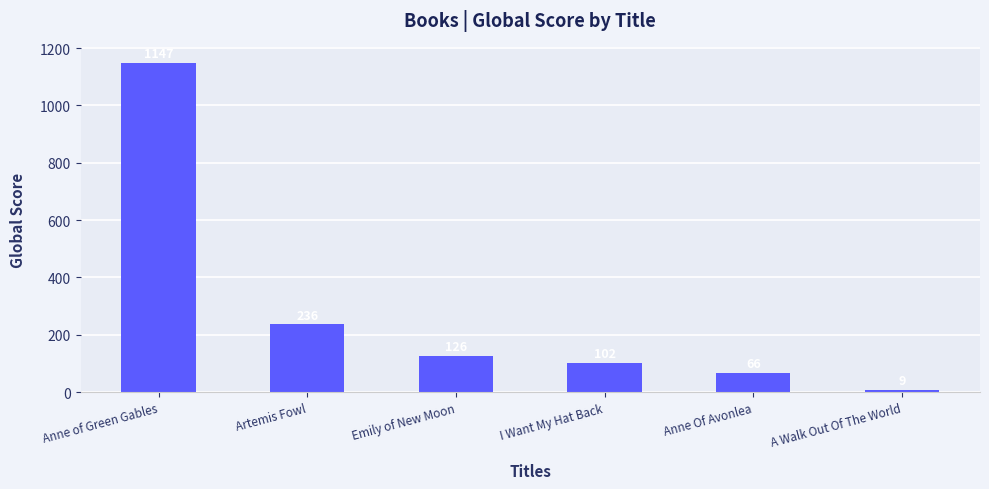

Reading left to right, transcribe all the data shown in this chart.

1147	236	126	102	66	9